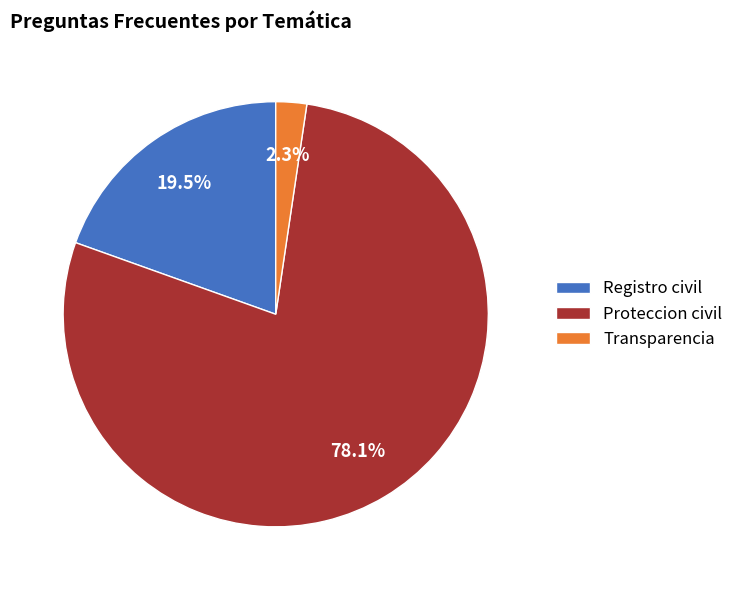

True or false: Proteccion civil accounts for 1% of the total.

False